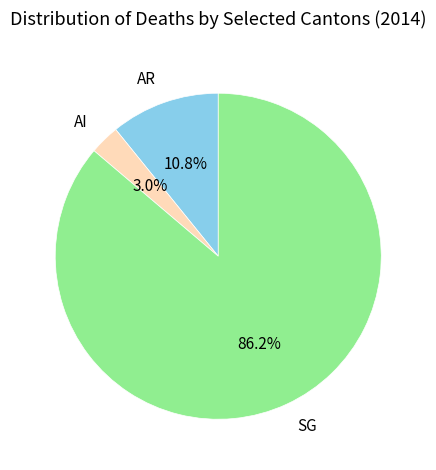

What percentage is the SG slice, to the nearest percent?

86%